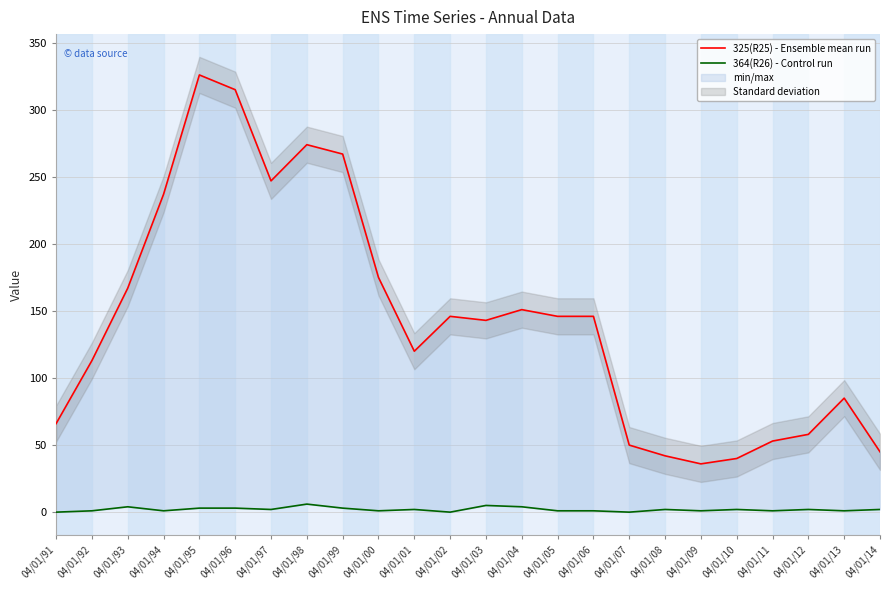

Where is the first local maximum for 325(R25) - Ensemble mean run?

04/01/95